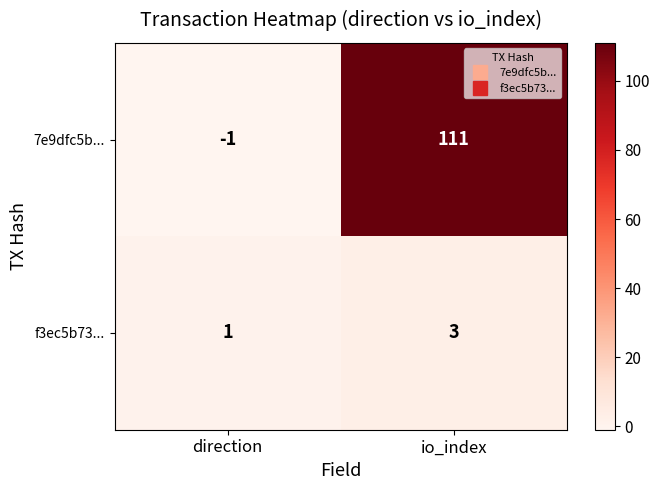

At which label is 7e9dfc5b... closest to 55?

direction